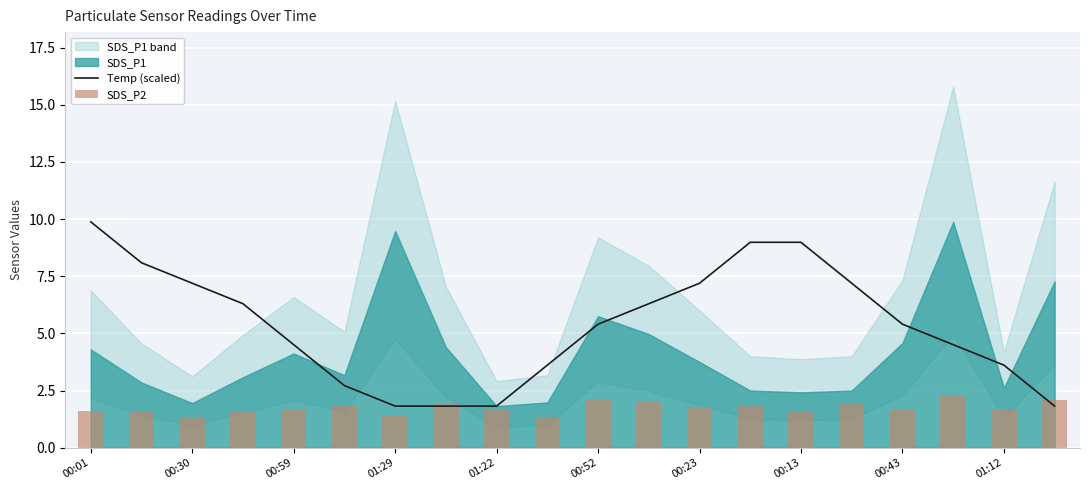

Reading right to left, what are all the values shown in this chart?

Temp (scaled): 1.8	3.6	4.5	5.4	7.2	9.0	9.0	7.2	6.3	5.4	3.6	1.8	1.8	1.8	2.7	4.5	6.3	7.2	8.1	9.9
SDS_P2: 2.1	1.7	2.3	1.7	1.9	1.6	1.9	1.8	2.0	2.1	1.3	1.7	1.9	1.4	1.8	1.6	1.6	1.4	1.6	1.6